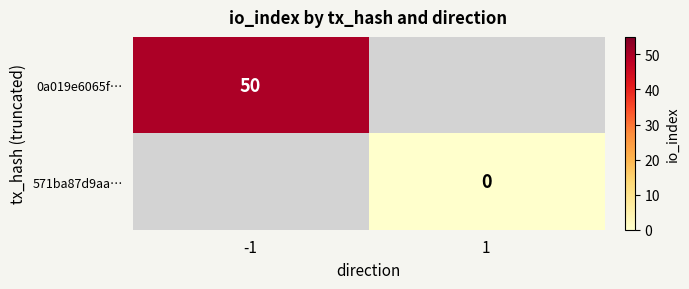

True or false: 571ba87d9aa… has a value of 0.0 at 1.

True